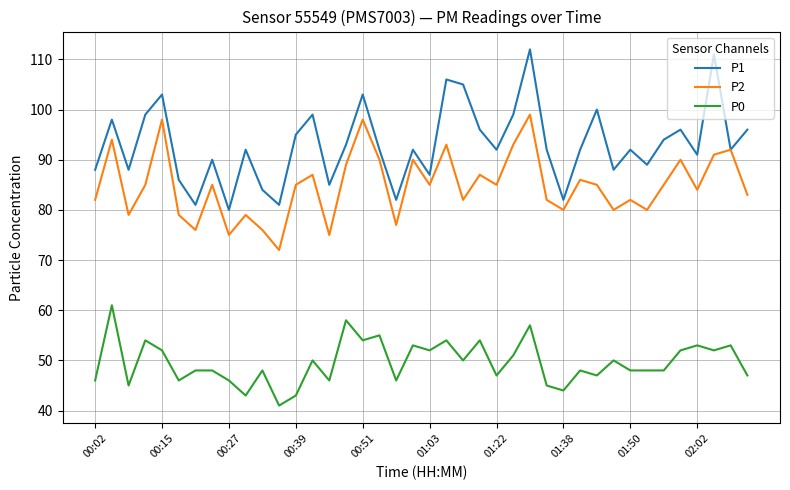

What is the minimum value for P1?

80